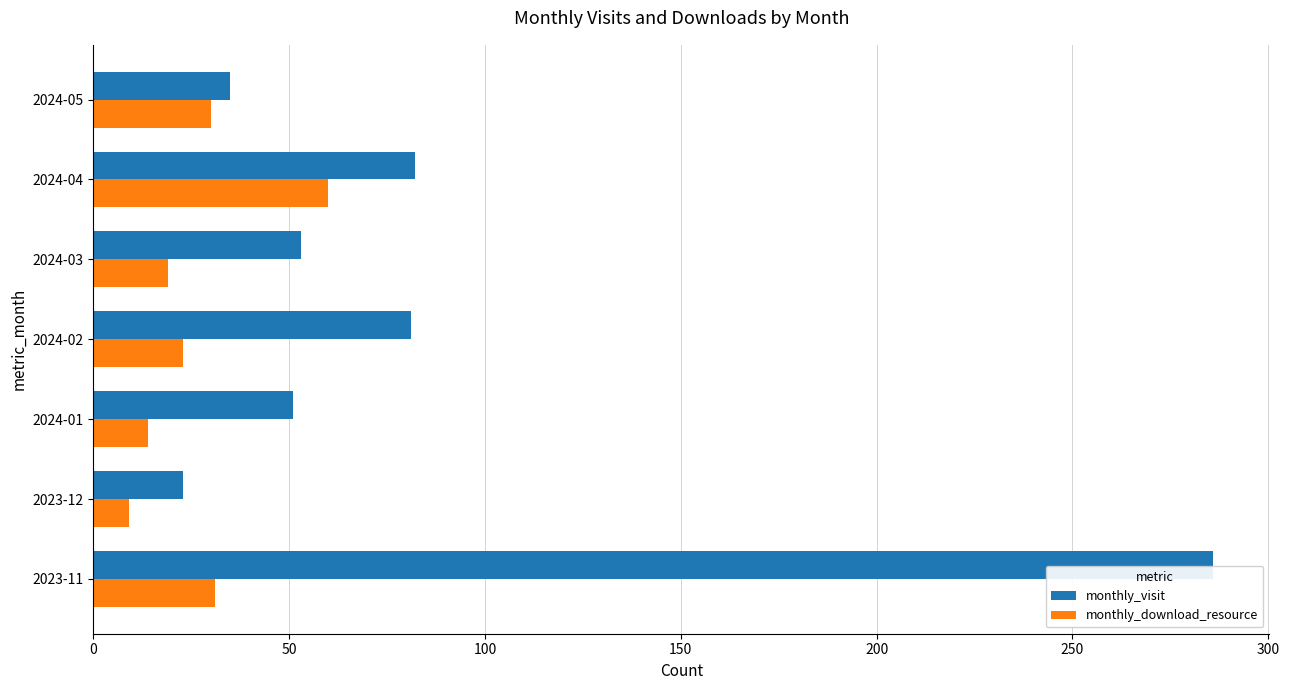

What is the difference between the maximum and second lowest values in the monthly_visit series?

251